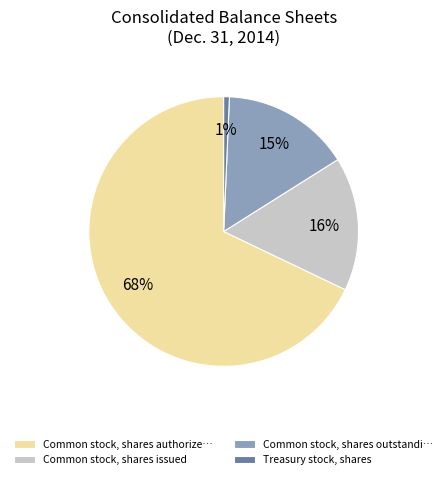

Is there any slice that represents more than half of the pie?

Yes